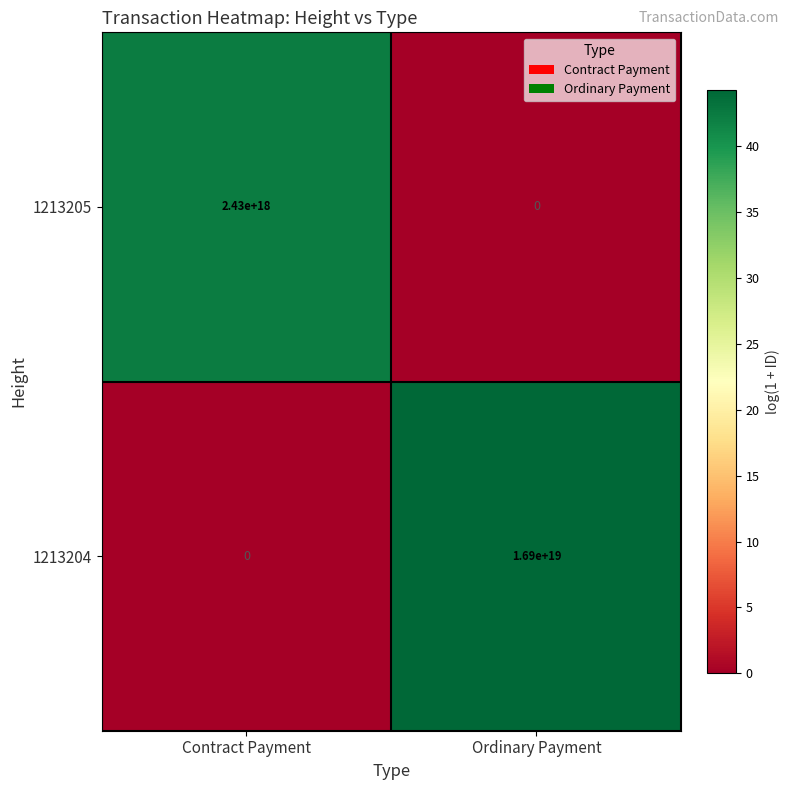

List the labels in order of 1213204 value, smallest first.

Contract Payment, Ordinary Payment